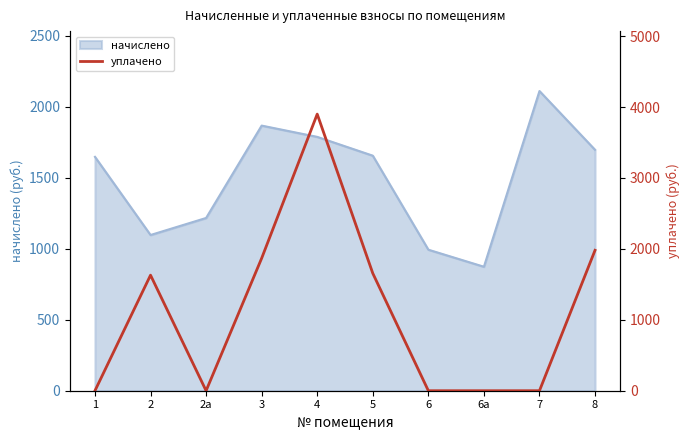

The value of начислено at 2 is 730.0. True or false?

False